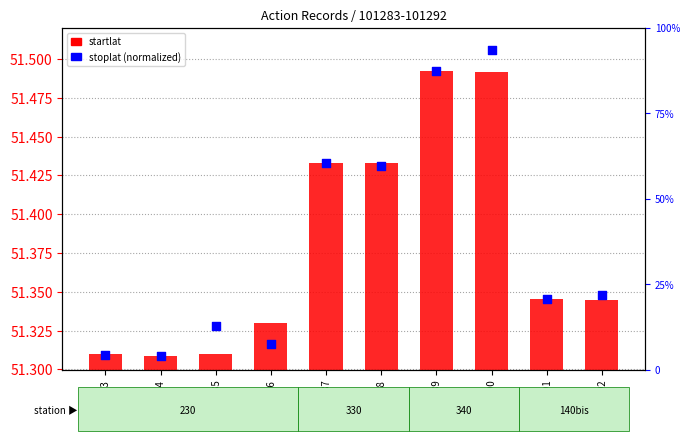

Which series reaches the minimum Y coordinate?

startlat